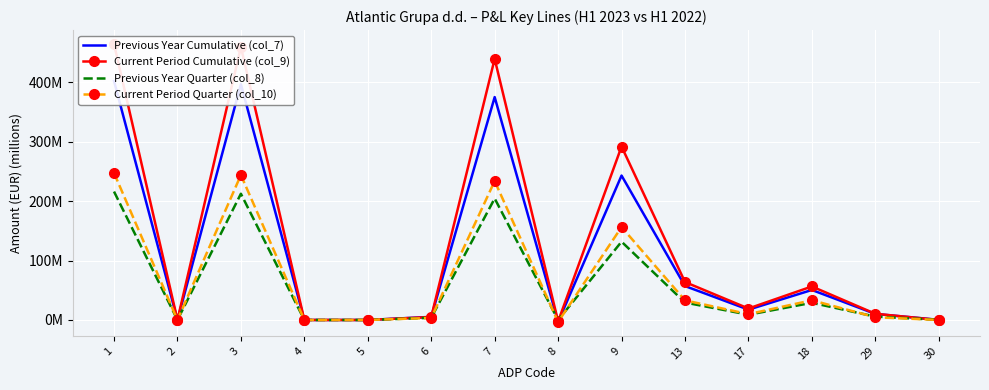

True or false: Current Period Cumulative (col_9) has more than 2 points higher than both neighbors.

True